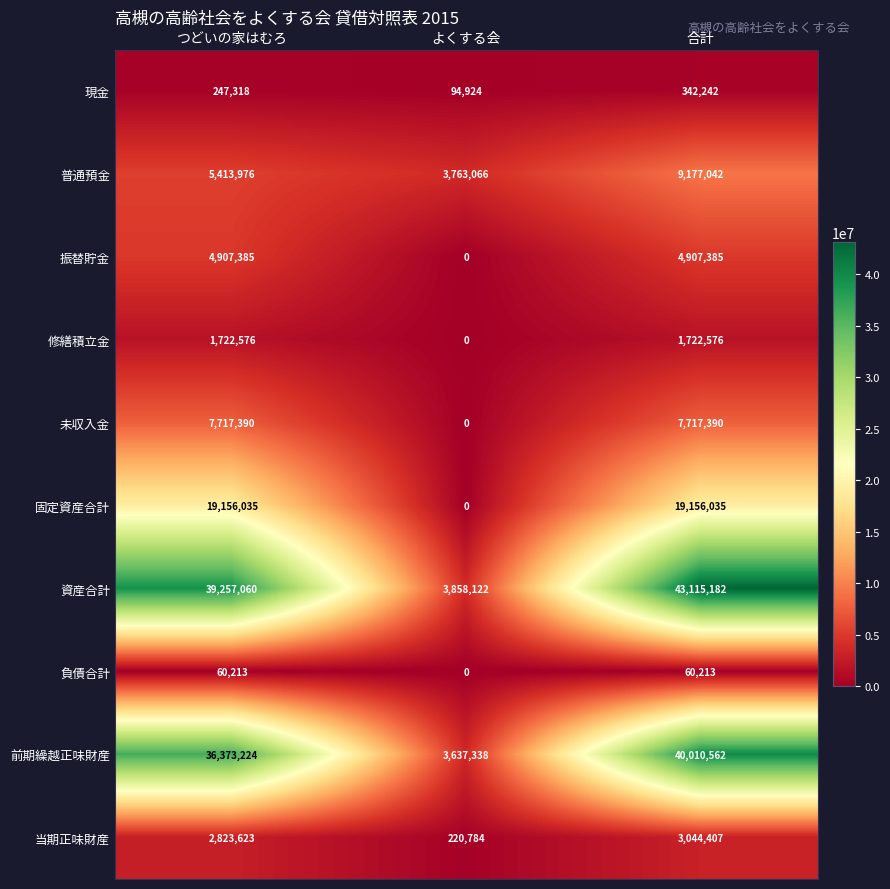

List the series in order of their peak value, lowest first.

負債合計, 現金, 修繕積立金, 当期正味財産, 振替貯金, 未収入金, 普通預金, 固定資産合計, 前期繰越正味財産, 資産合計